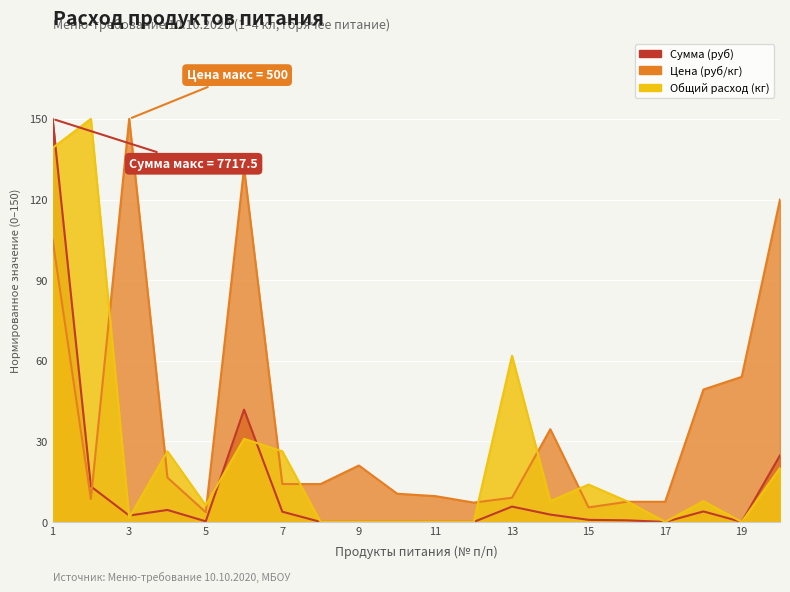

Rank the series by their maximum value, from highest to lowest.

Цена (руб/кг), Сумма (руб), Общий расход (кг)